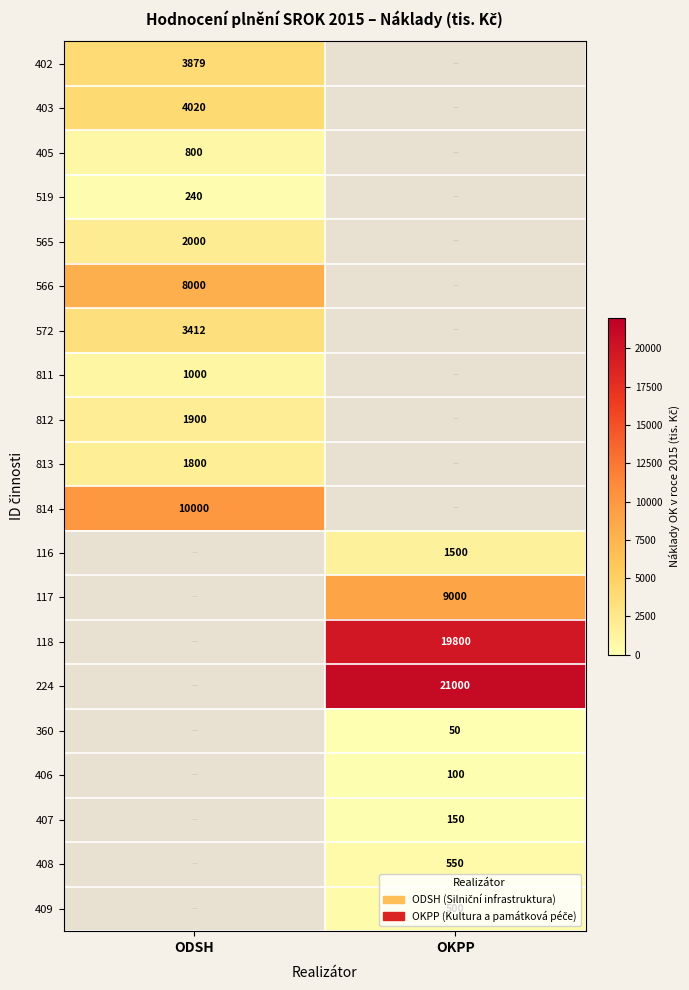

Is the value of 409 at OKPP greater than the value of 406 at OKPP?

Yes